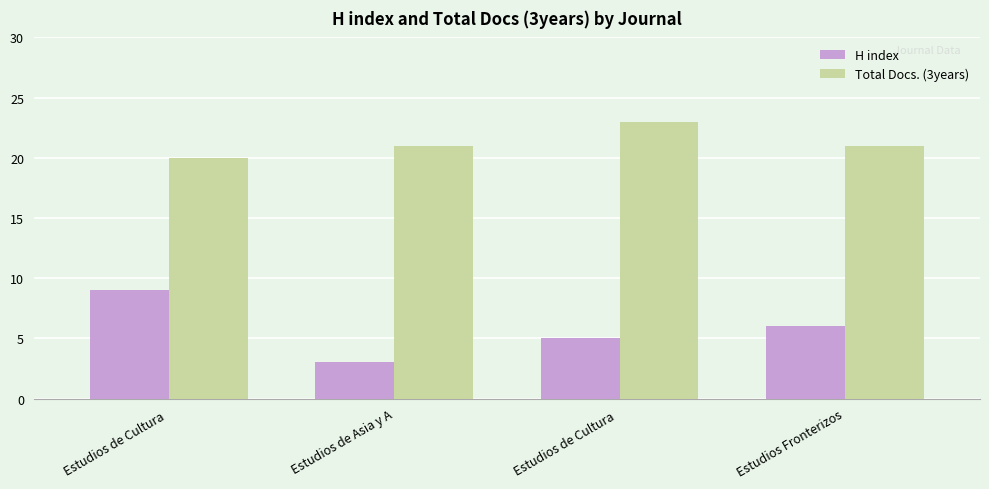

What are all the series names shown in the legend?

H index, Total Docs. (3years)